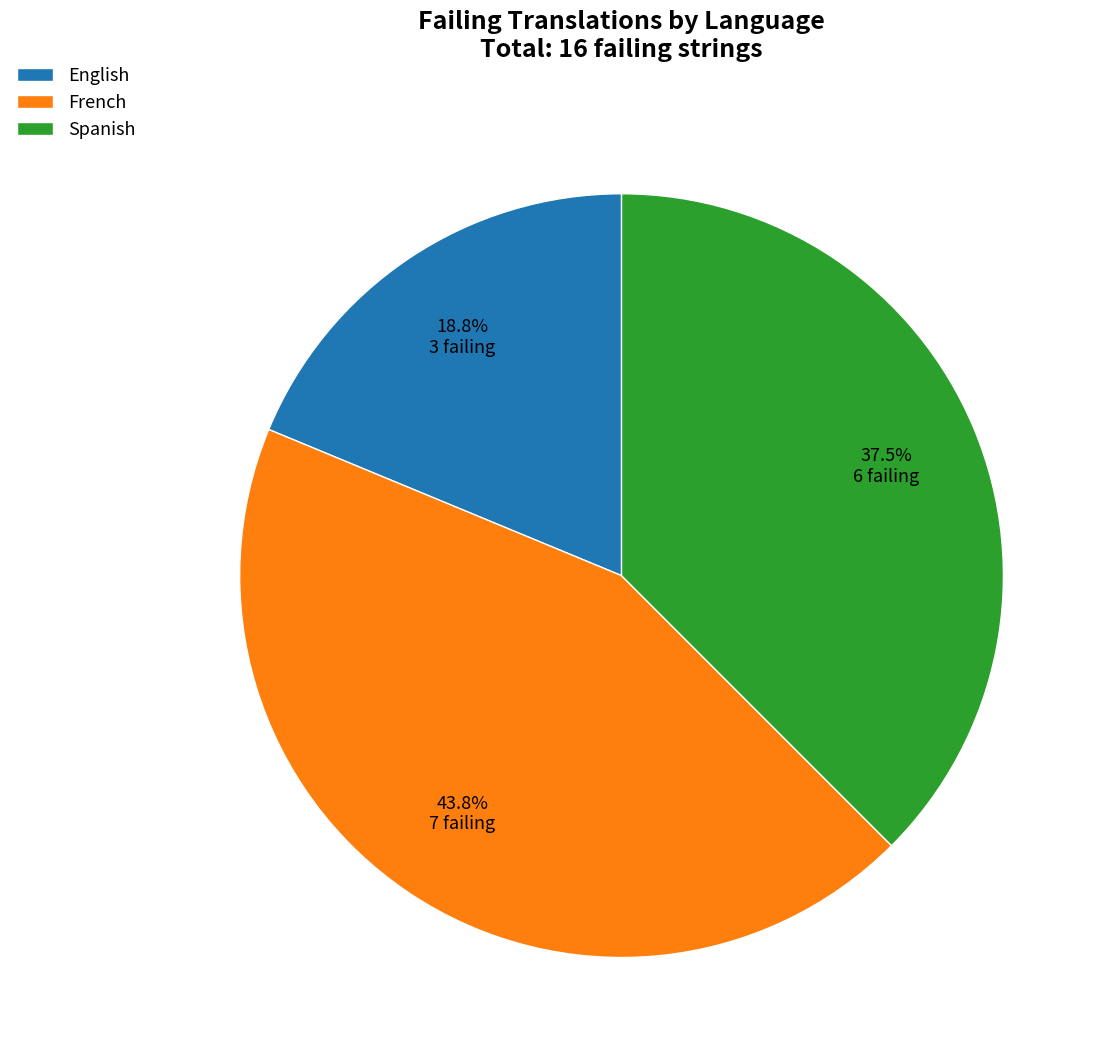

How many slices are in this pie chart?

3